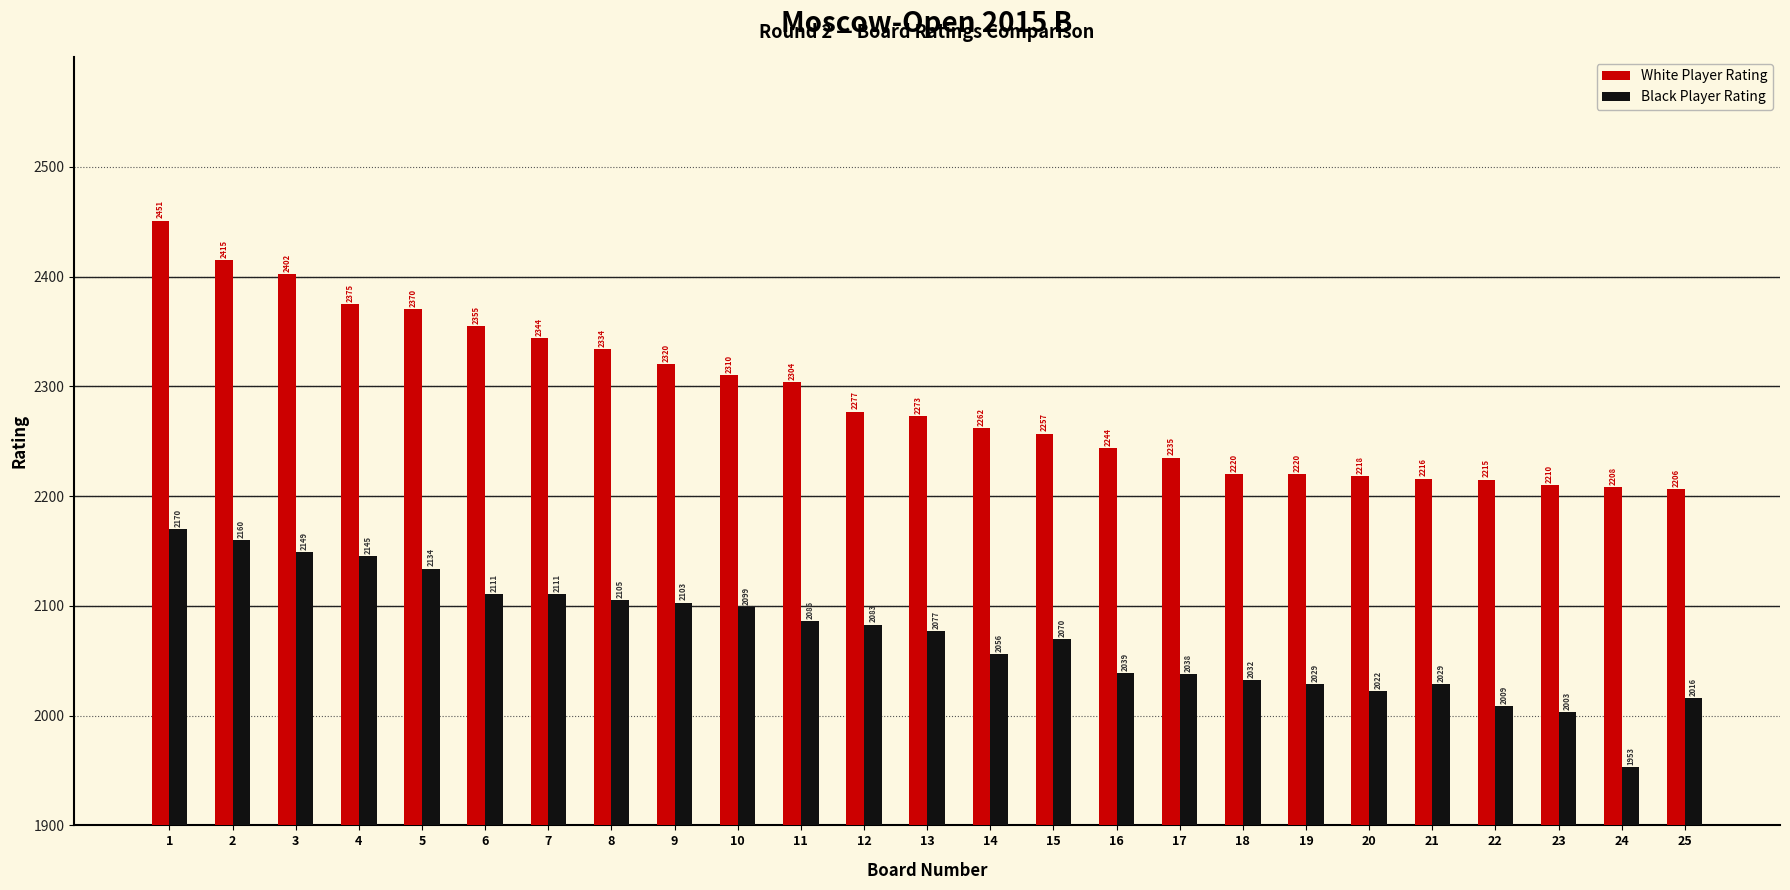

Which series has the largest range (max minus min)?

White Player Rating